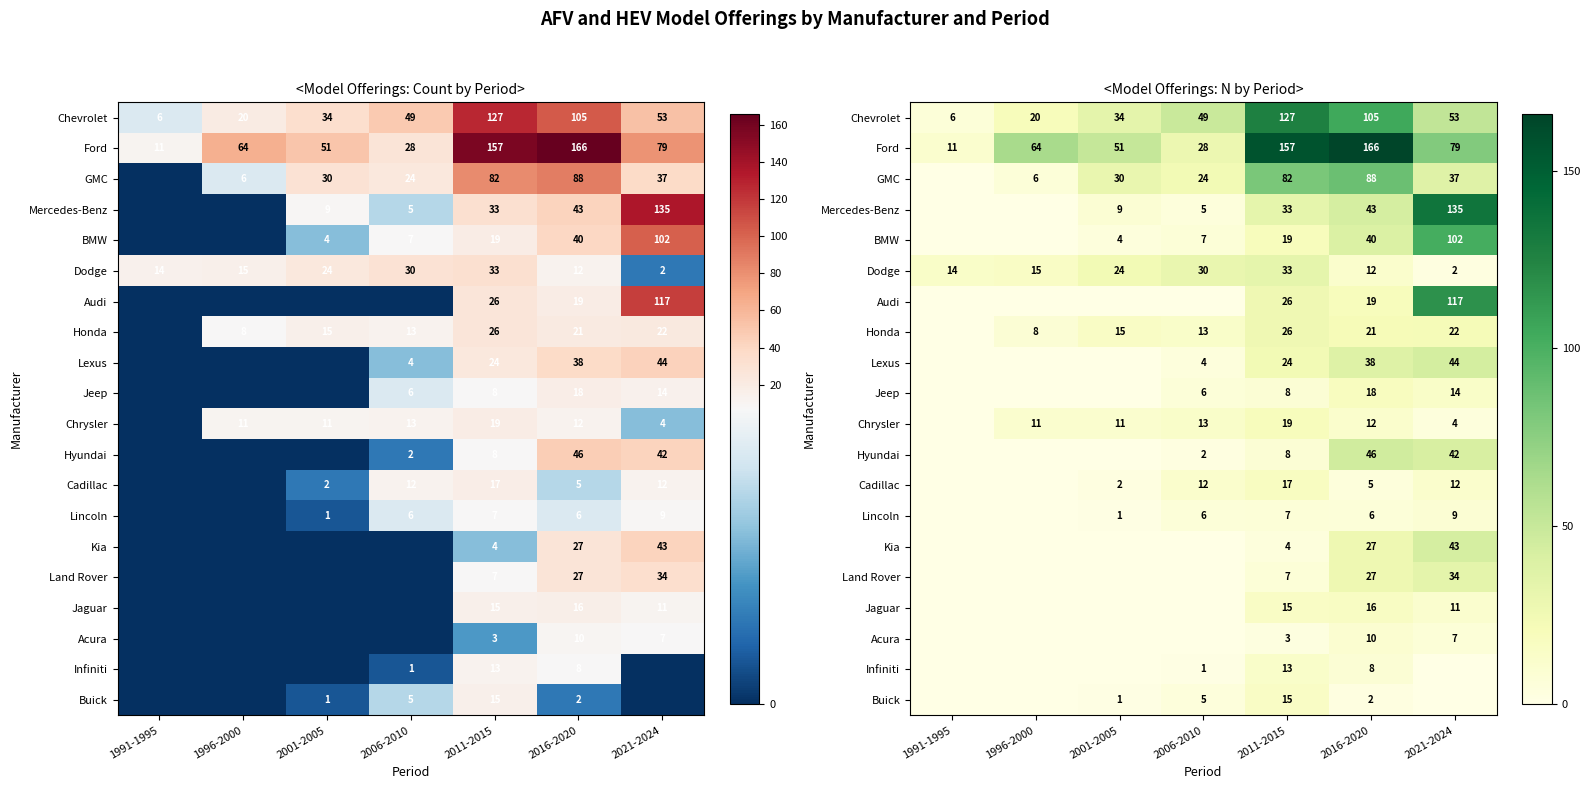

How many data points in Chevrolet are less than 49?

3